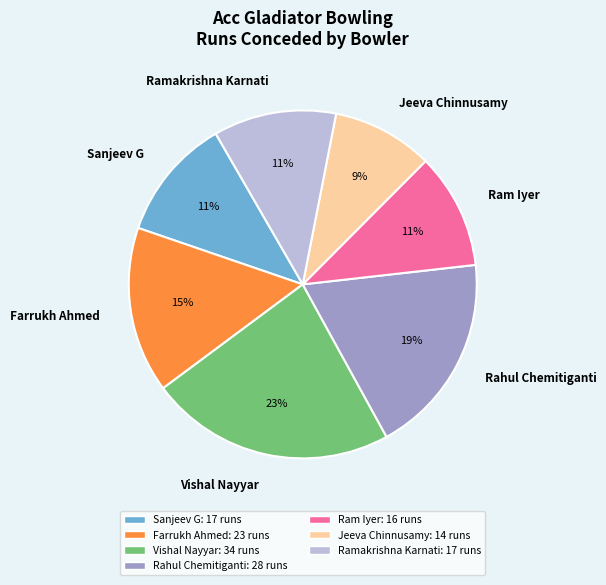

Count the number of slices in the pie.

7